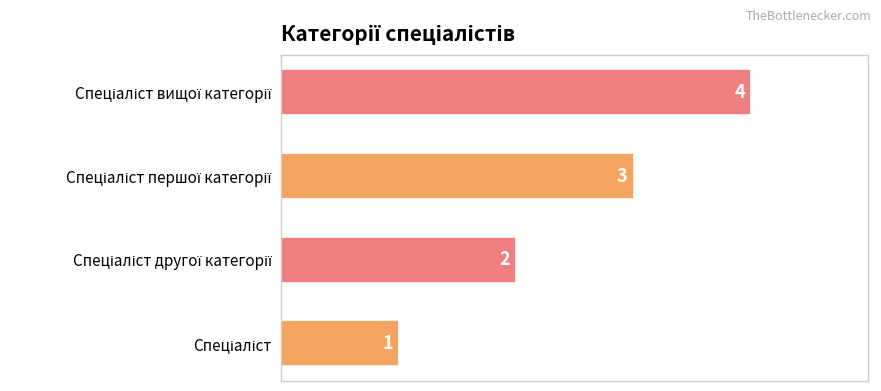

Count the values in the range 2 to 4.

3